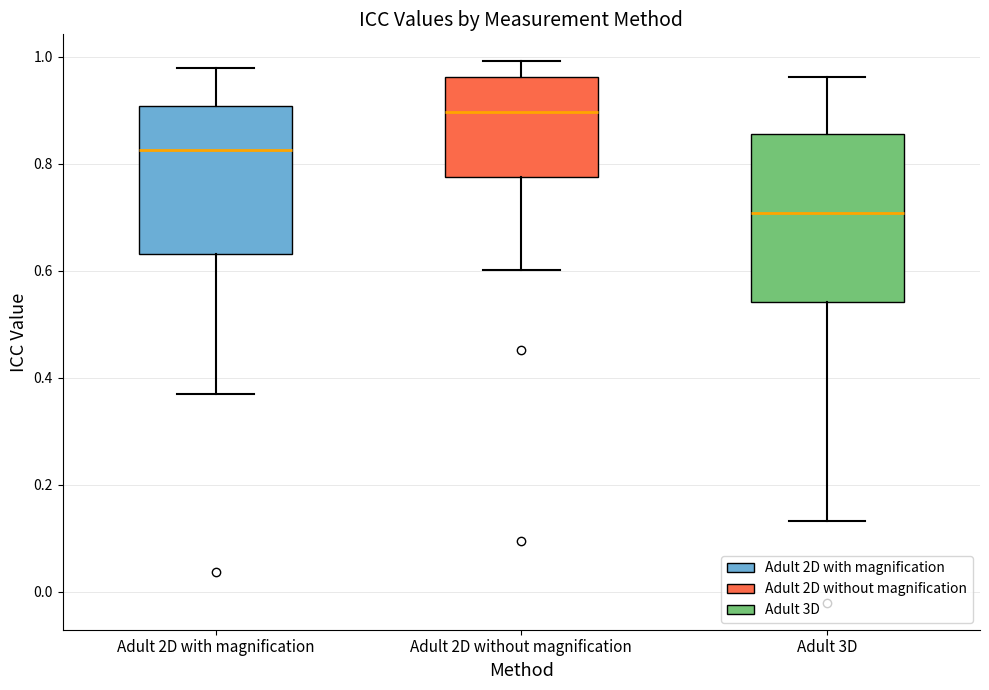

Reading left to right, read every box against the y-axis: the position of its median line, the range the box covers, and the ends of its whiskers. The values are not printed on the chart, so give them approximately, as read against the axis.

Adult 2D with magnification: median 0.82, box 0.64 to 0.90, whiskers 0.38 to 0.98
Adult 2D without magnification: median 0.90, box 0.78 to 0.96, whiskers 0.60 to 1.00
Adult 3D: median 0.70, box 0.54 to 0.86, whiskers 0.14 to 0.96